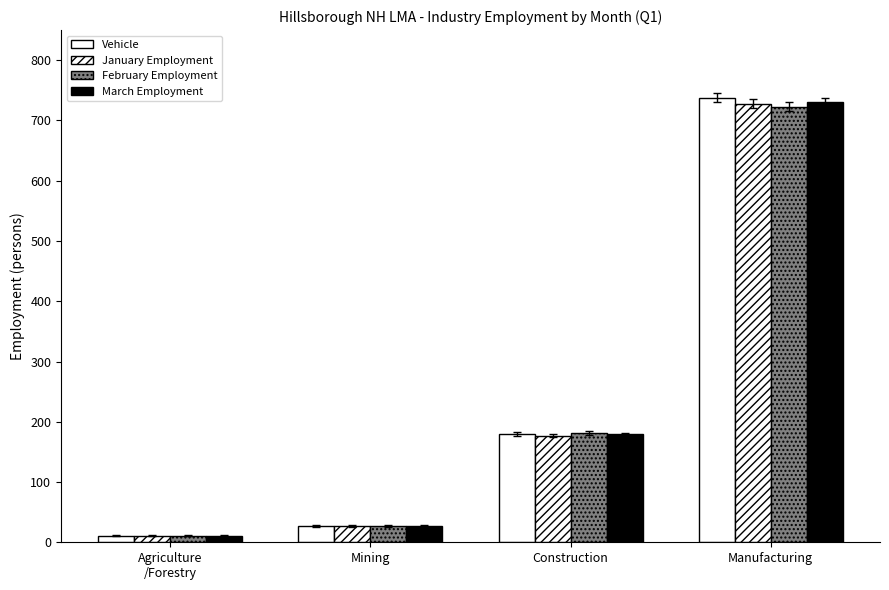

The value of March Employment at Manufacturing is 730. True or false?

True